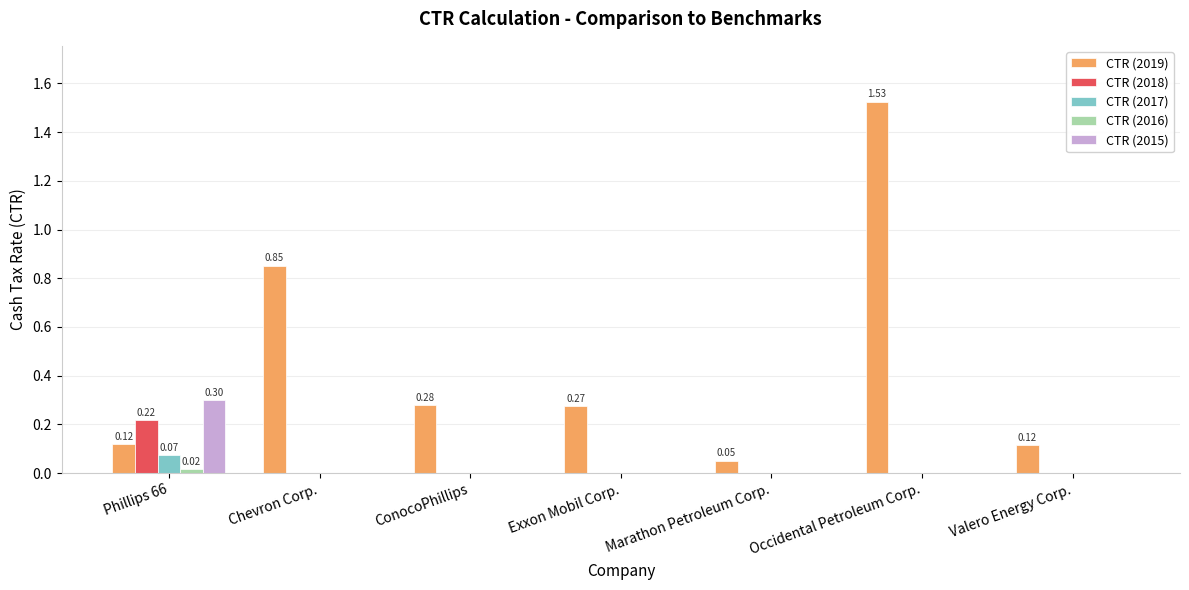

True or false: CTR (2015) has a value of 0.1 at Occidental Petroleum Corp..

False